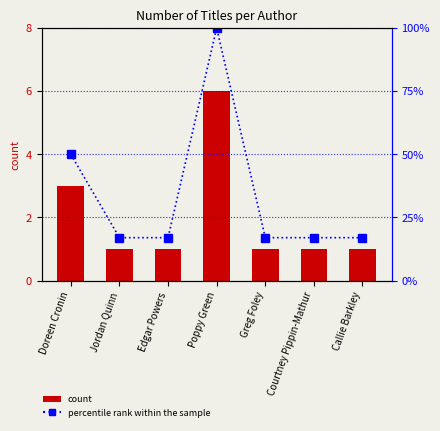

Where is count nearest to the value 3?

Doreen Cronin